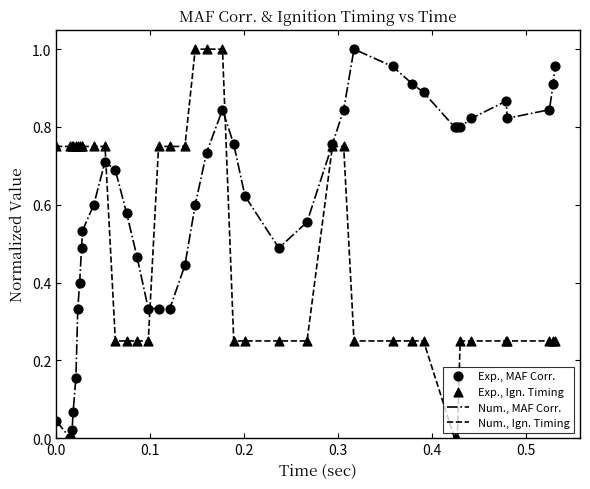

Which series has the largest total across all categories?

Num., MAF Corr.